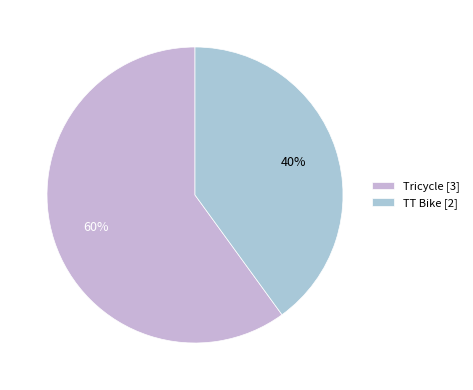

To the nearest percent, what percentage of the pie is Tricycle?

60%